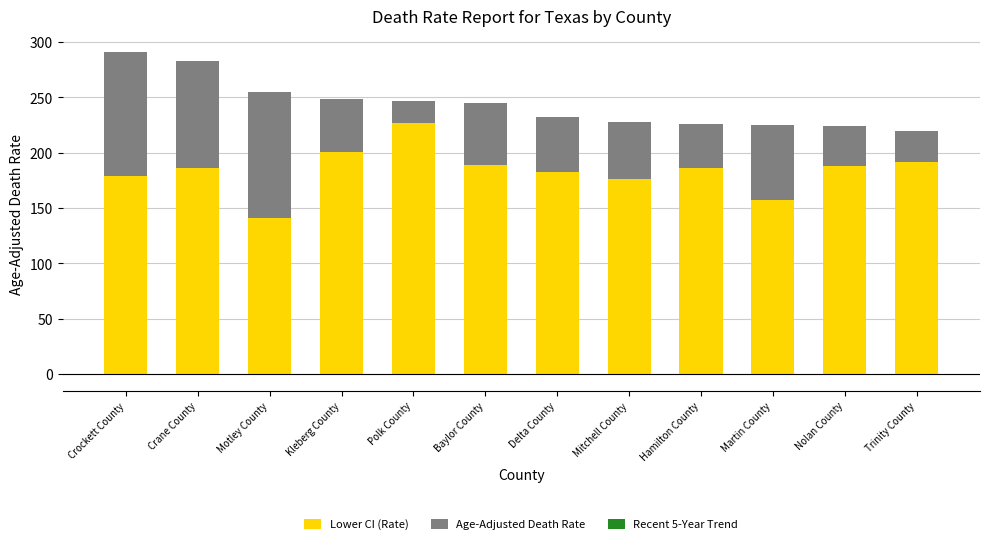

What is the minimum value for Recent 5-Year Trend?

-0.5